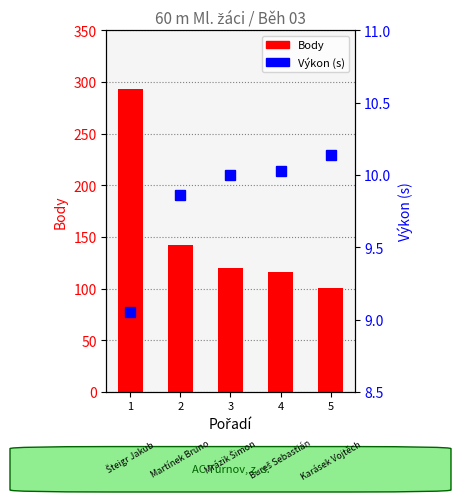

Which series changed the most between 2 and 5?

Body